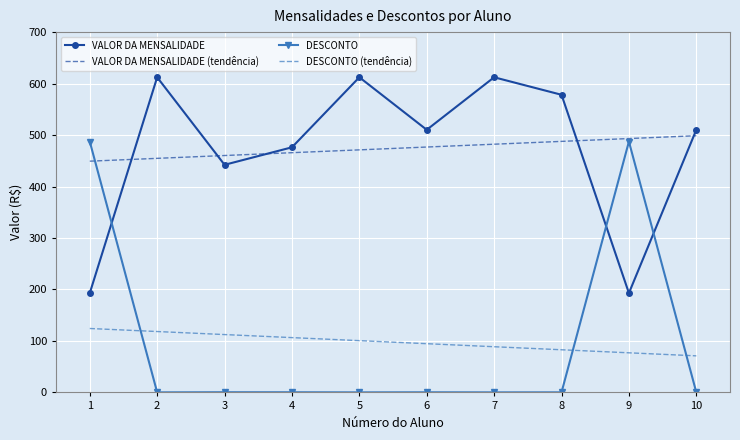

What is the highest value of the DESCONTO (tendência) series?

124.2